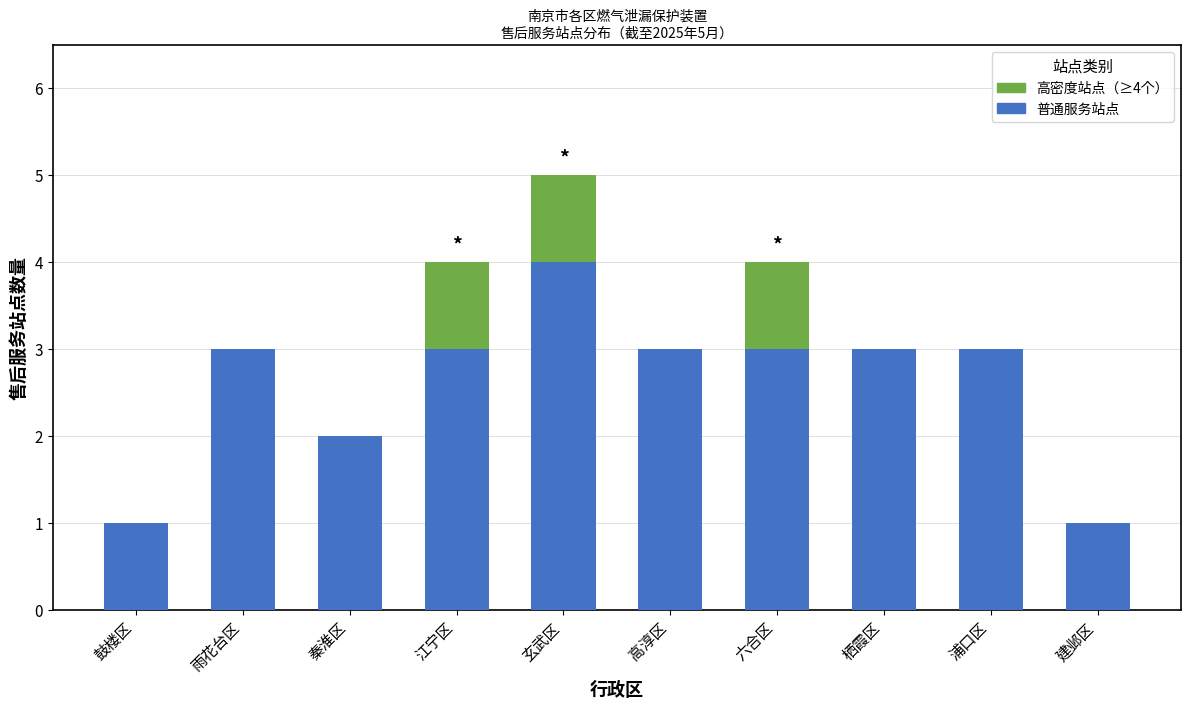

How many data points in 普通服务站点 are above 3?

3